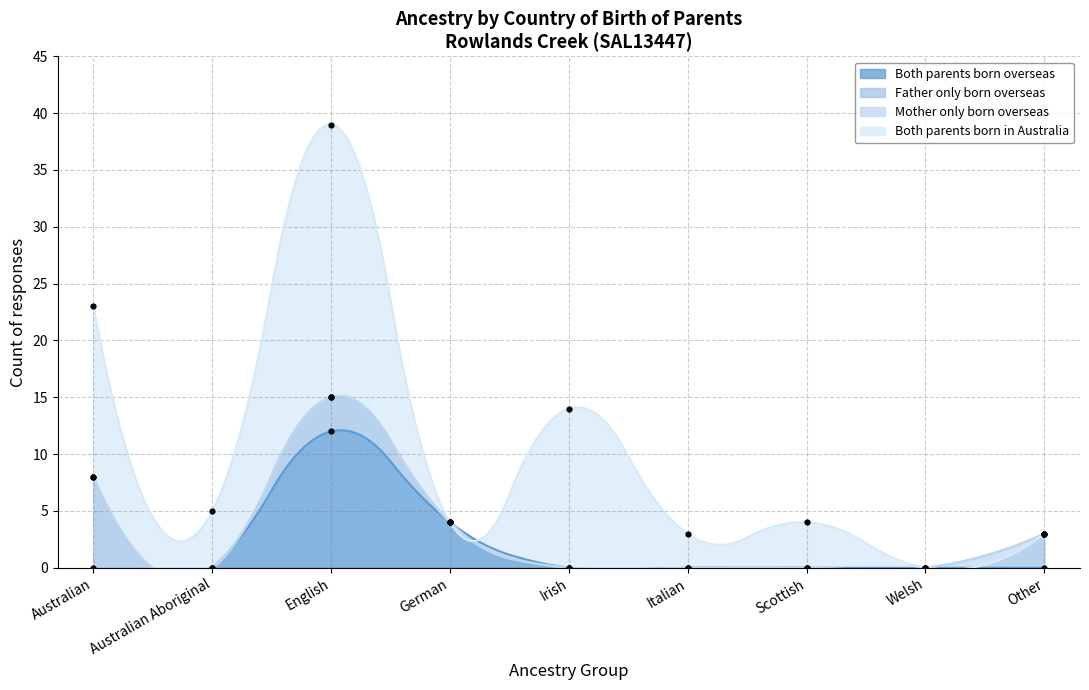

What are all the series names shown in the legend?

Both parents born overseas, Father only born overseas, Mother only born overseas, Both parents born in Australia